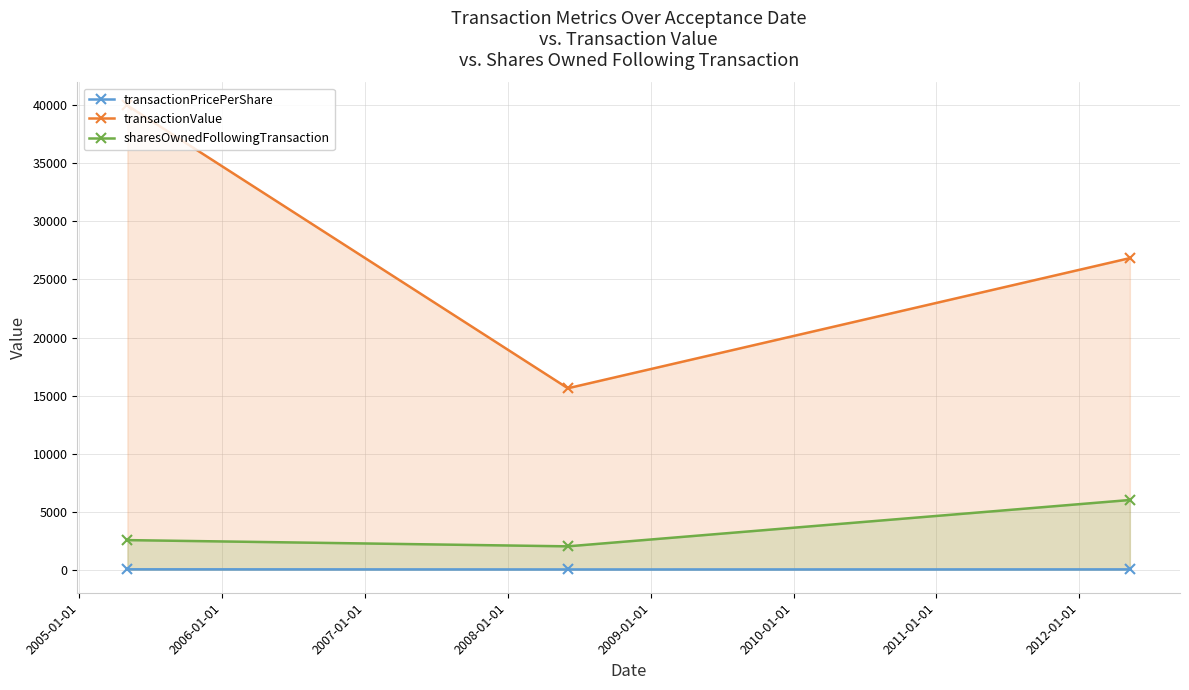

Rank the series by their maximum value, from highest to lowest.

transactionValue, sharesOwnedFollowingTransaction, transactionPricePerShare